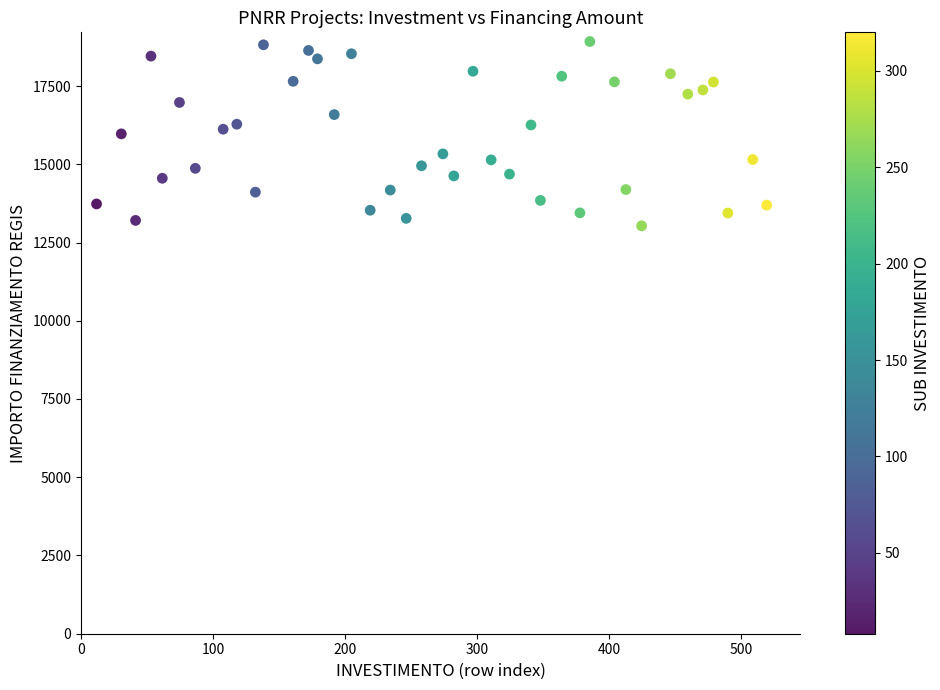

What is the range of X values (max minus min)?

507.7